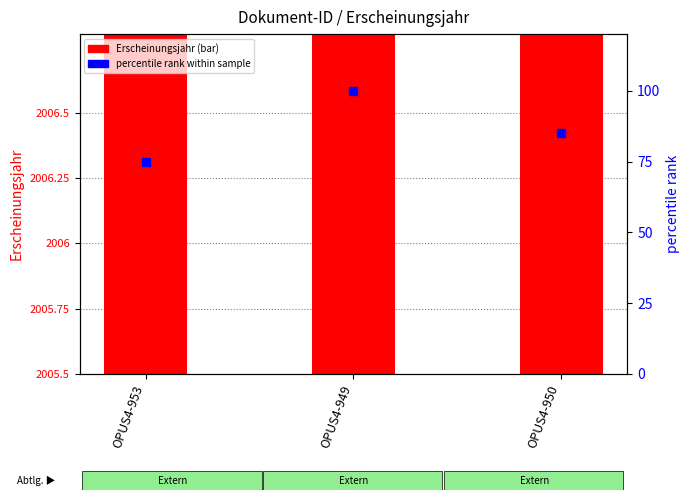

What is the total value across all series at OPUS4-950?

2091